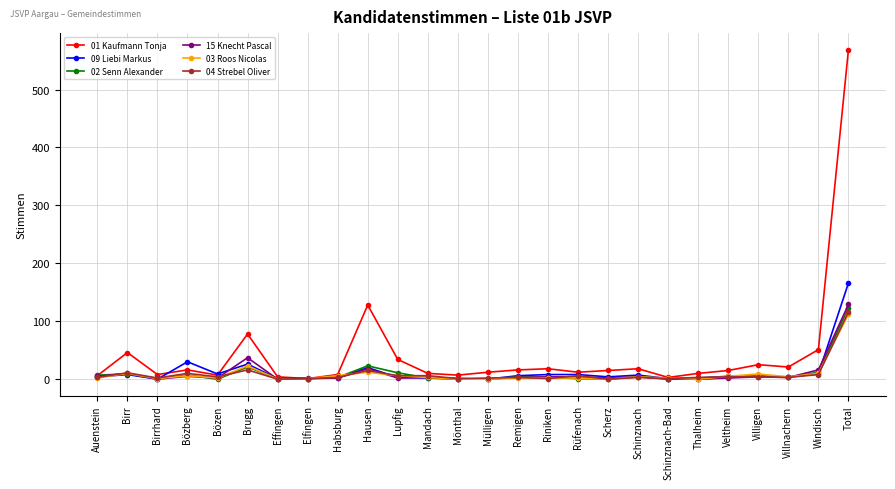

What is the label of the 16th point from the right?

Lupfig